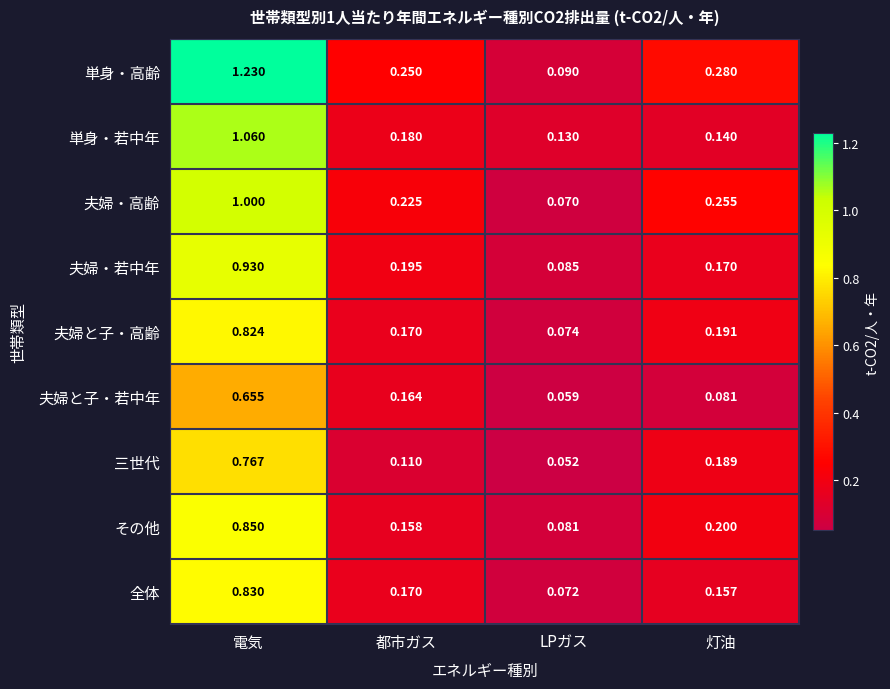

Which label corresponds to the largest value in the chart?

電気